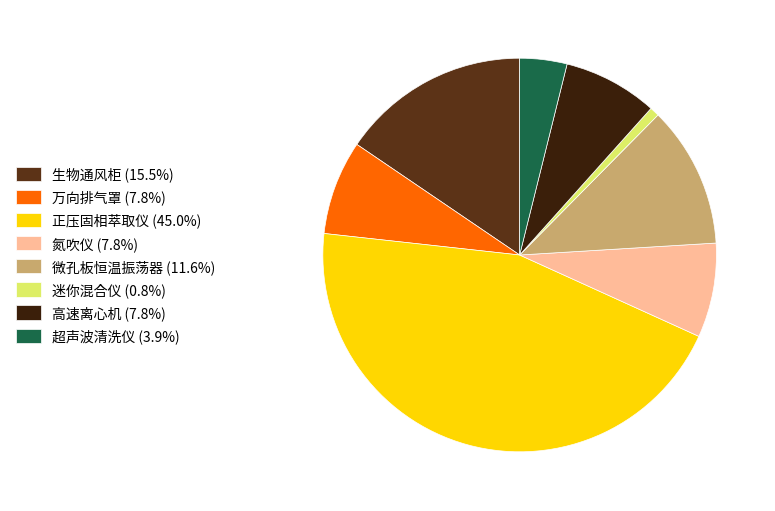

Count the number of slices in the pie.

8